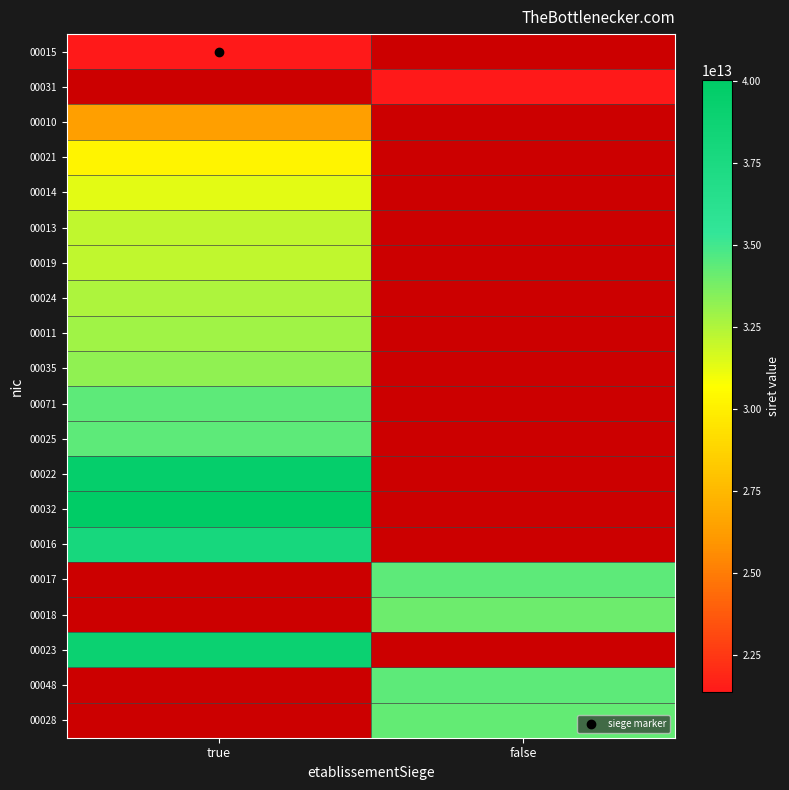

Rank the series by their maximum value, from lowest to highest.

00015, 00031, 00010, 00021, 00014, 00013, 00019, 00024, 00011, 00035, 00071, 00025, 00016, 00023, 00022, 00032, 00017, 00018, 00048, 00028